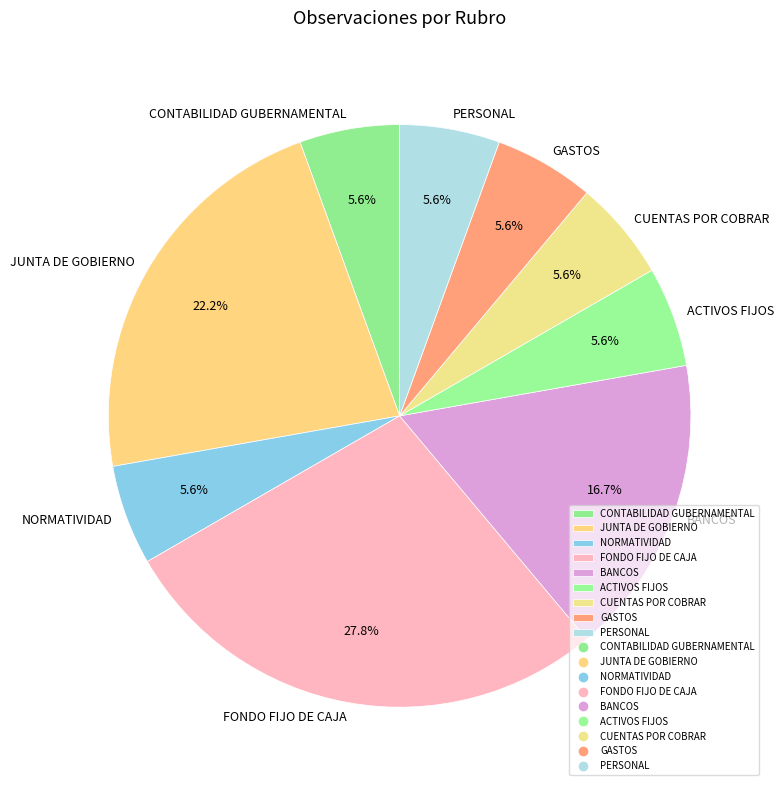

What is the ratio of the value at GASTOS to the value at NORMATIVIDAD?

1.0